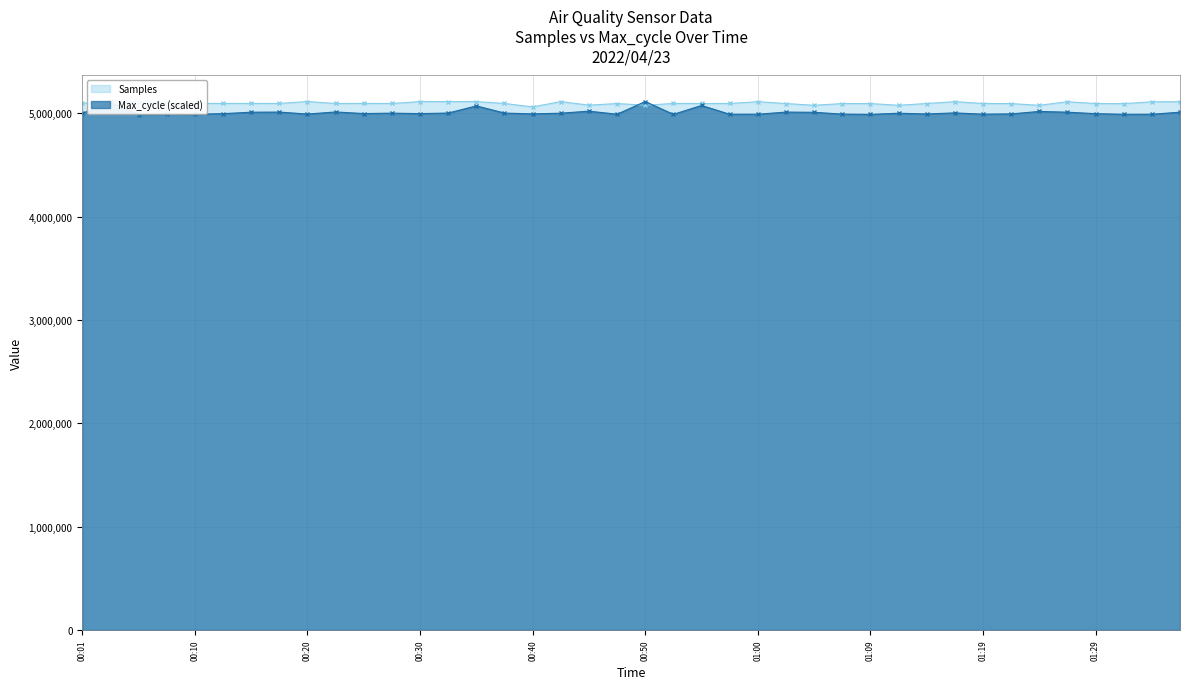

What is the spread (max minus min) of values at 00:27?

93412.1